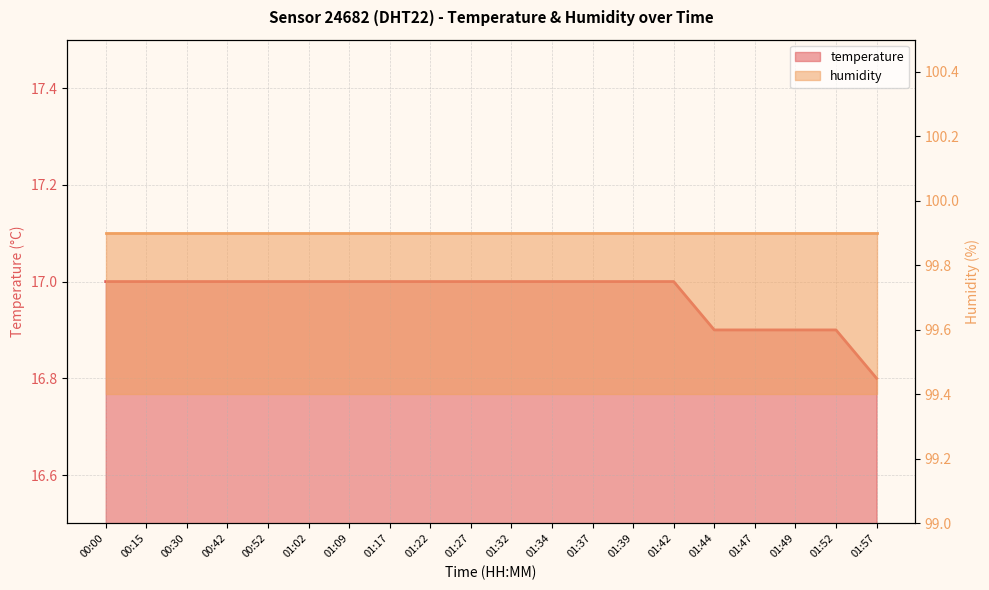

List the series in order of their peak value, highest first.

humidity, temperature